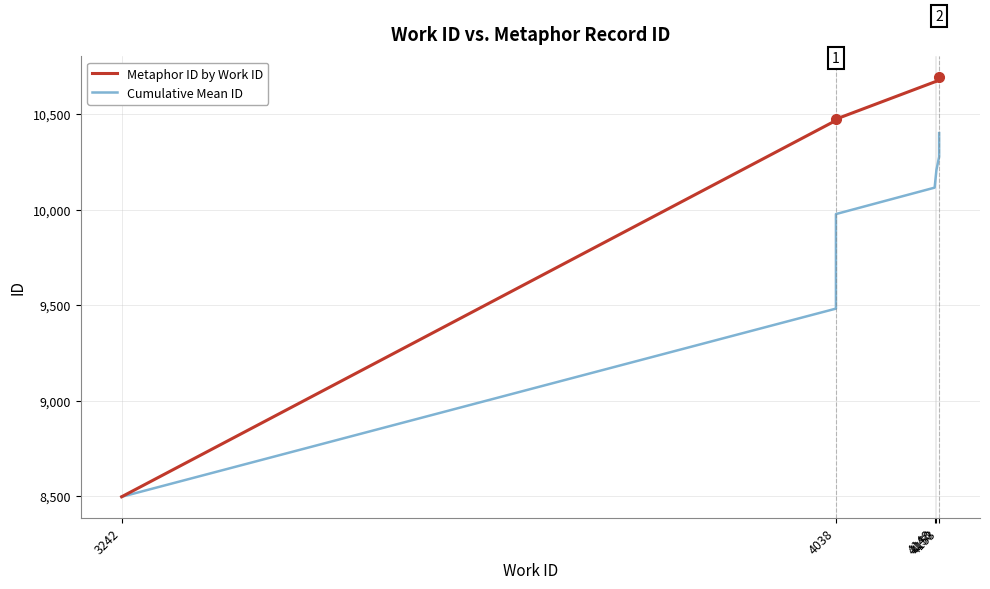

List the series in order of their peak value, lowest first.

Cumulative Mean ID, Metaphor ID by Work ID